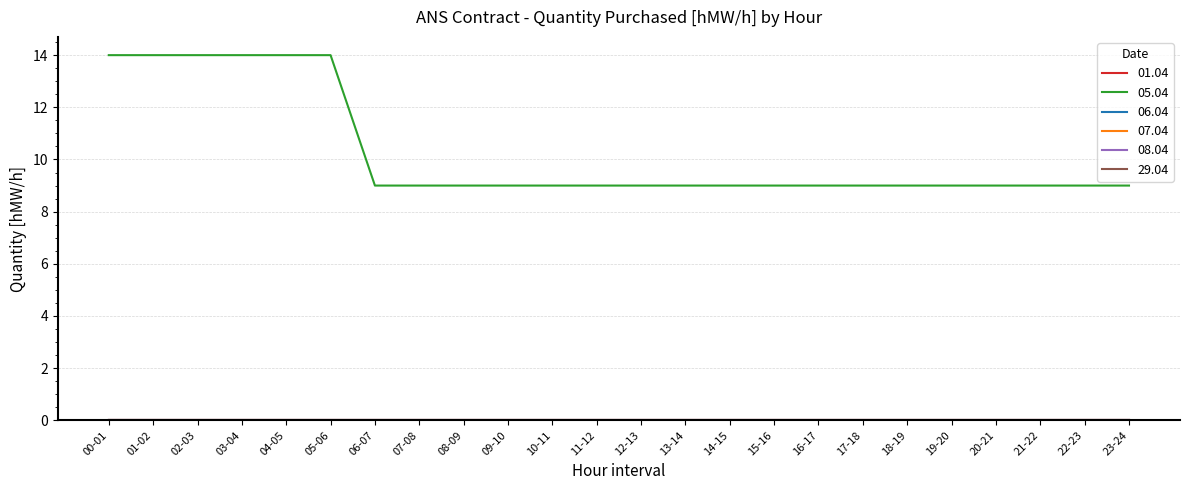

True or false: 08.04 and 05.04 intersect in this chart.

False